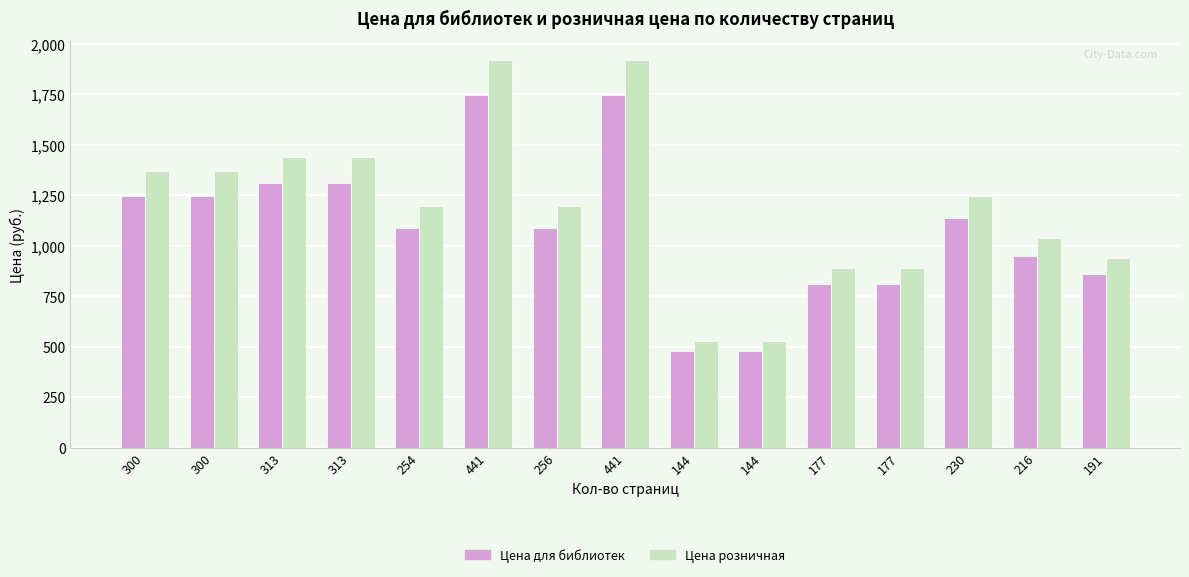

Is it true that Цена для библиотек equals 859 at 191?

True